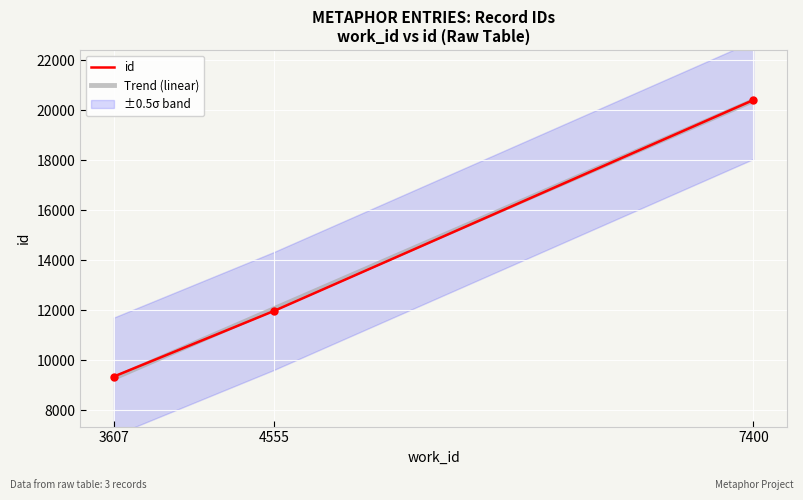

What is the sum of all values?

41729